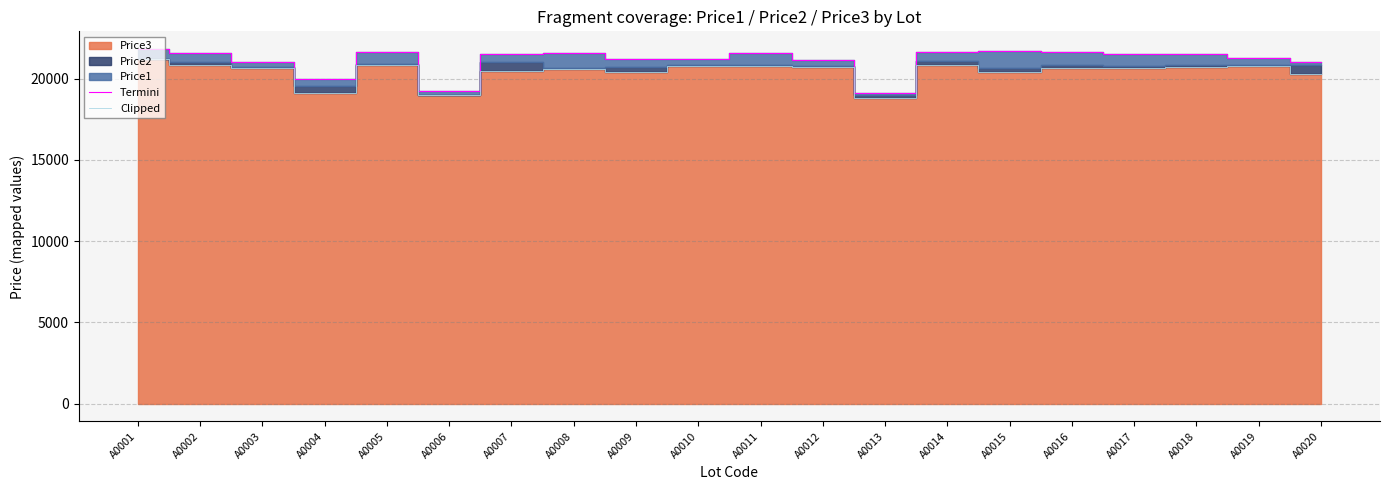

True or false: Termini and Clipped intersect in this chart.

False